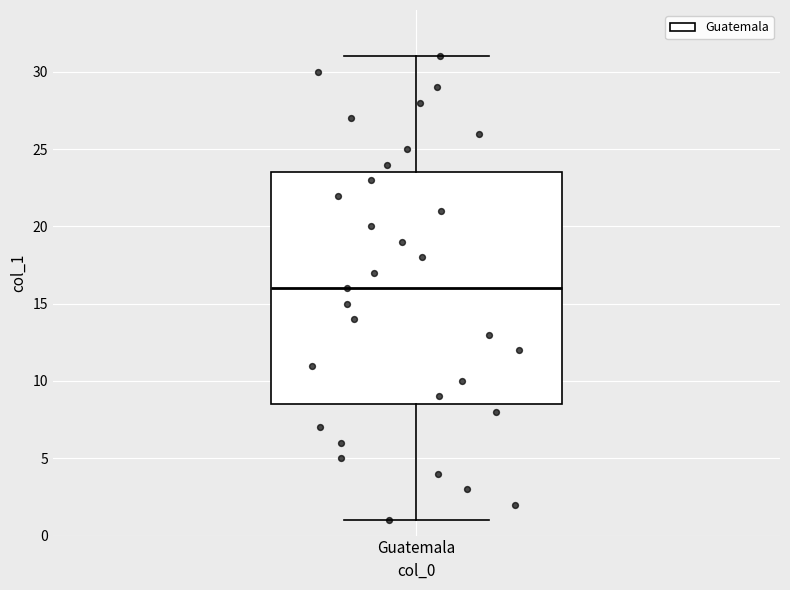

Where does the upper whisker of the box for Guatemala end on the y-axis? The values are not printed on the chart, so give them approximately, as read against the axis.

31.0